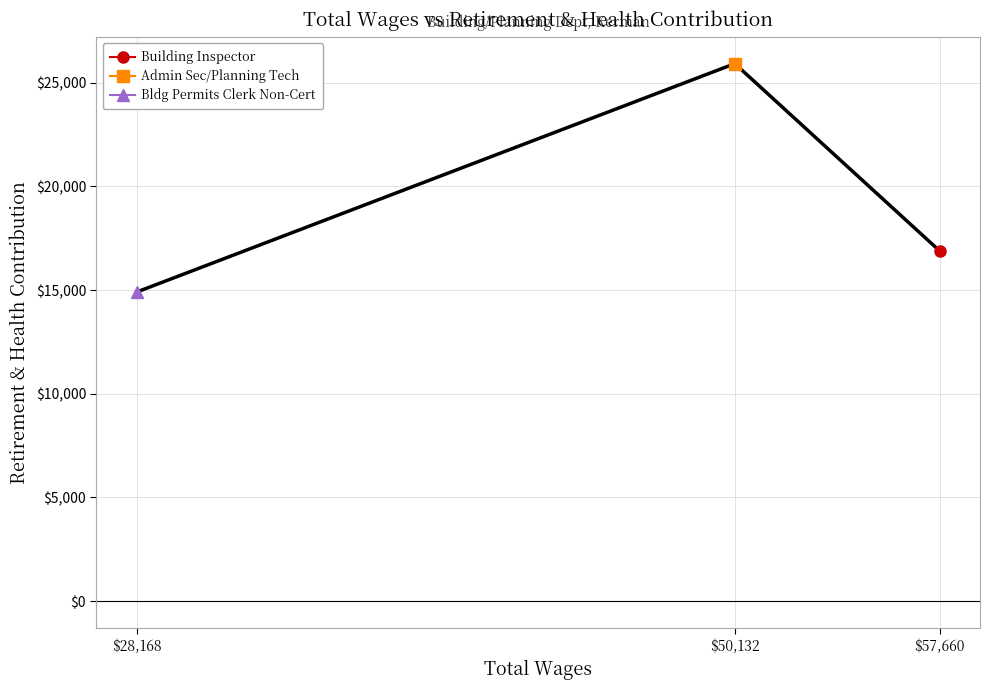

What is the average value?

19233